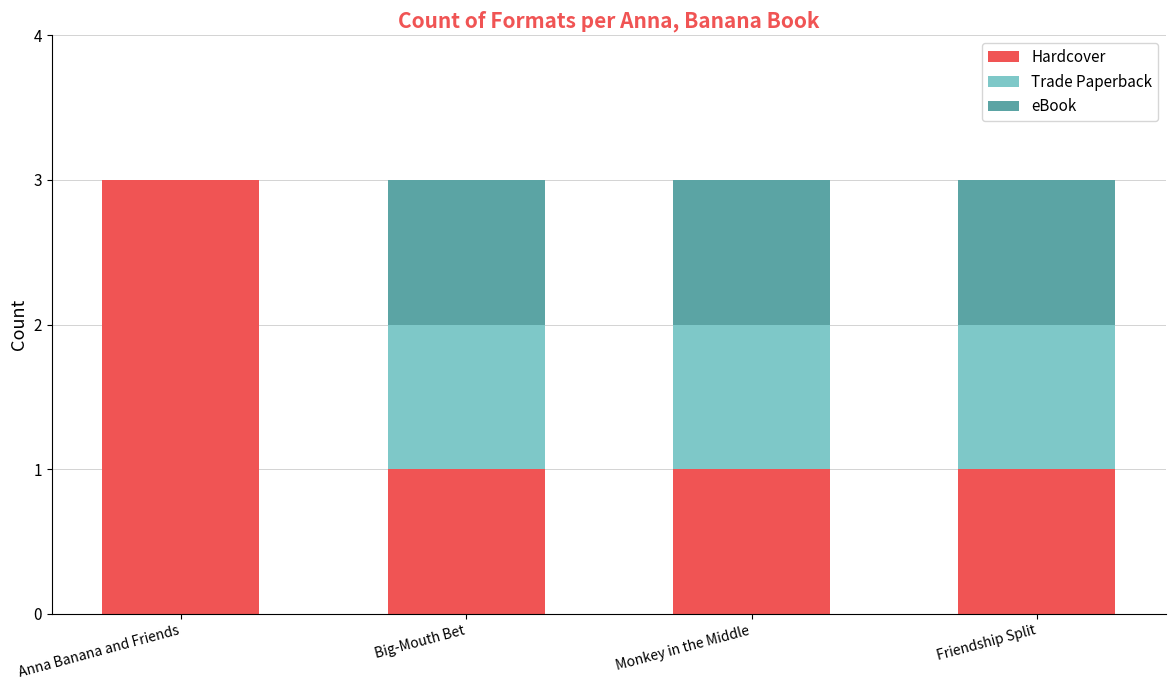

Count the number of data series in this chart.

3